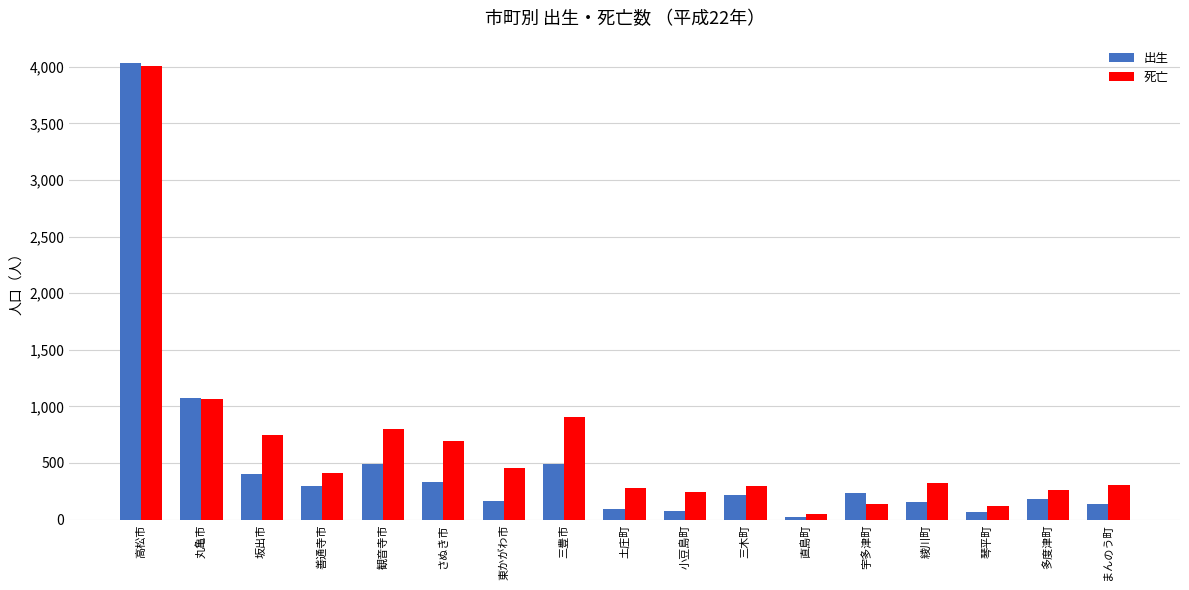

What is the maximum value for 出生?

4030